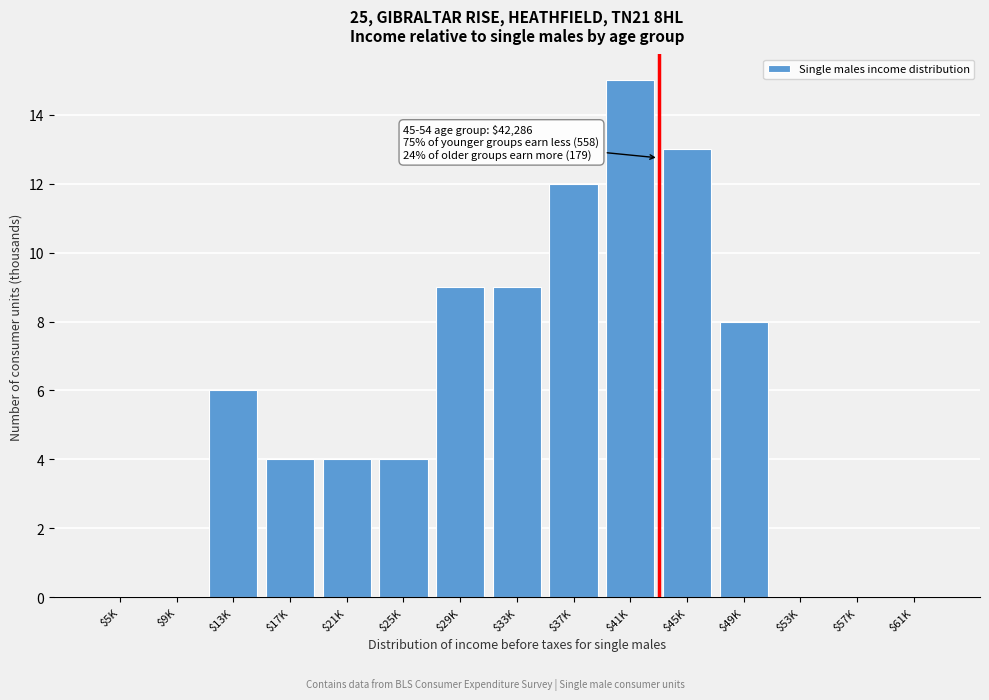

Is it true that the value at $25K is 2?

False